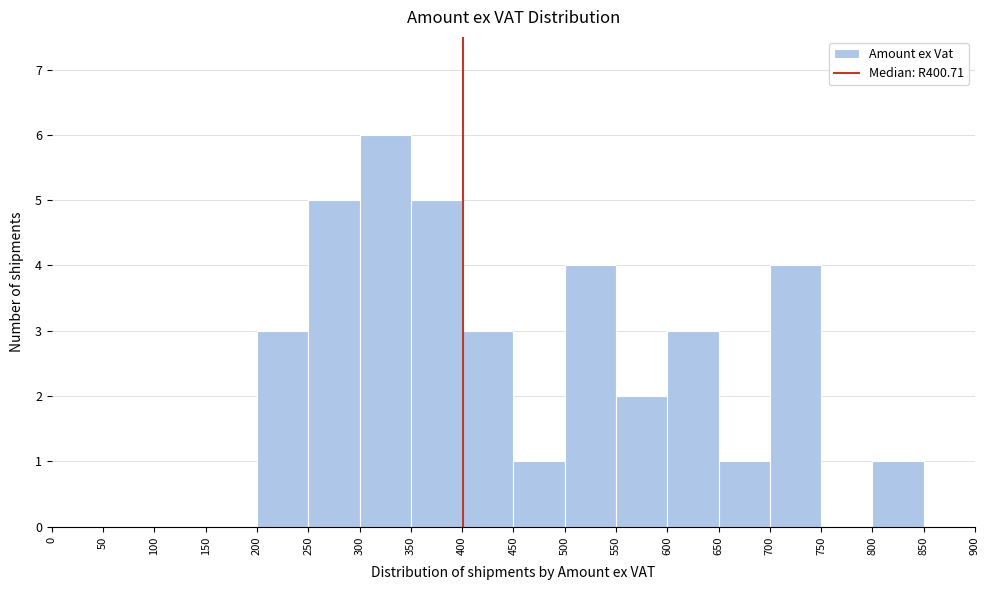

Reading left to right, list every bar in this chart as the range it spans on the x-axis followed by its height. The values are not printed on the chart, so give them approximately, as read against the axis.

0 to 50: 0
50 to 100: 0
100 to 150: 0
150 to 200: 0
200 to 250: 3
250 to 300: 5
300 to 350: 6
350 to 400: 5
400 to 450: 3
450 to 500: 1
500 to 550: 4
550 to 600: 2
600 to 650: 3
650 to 700: 1
700 to 750: 4
750 to 800: 0
800 to 850: 1
850 to 900: 0